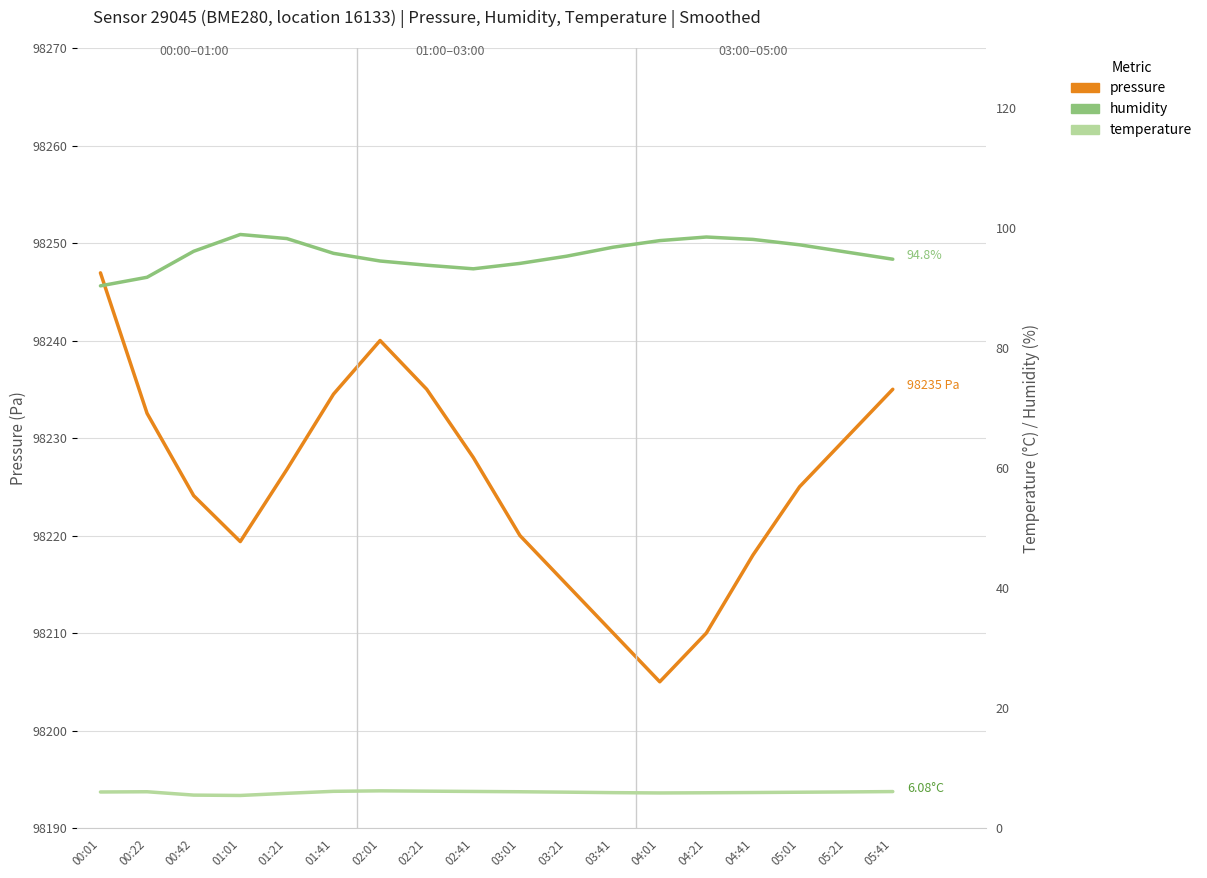

How many distinct data groups are displayed?

3